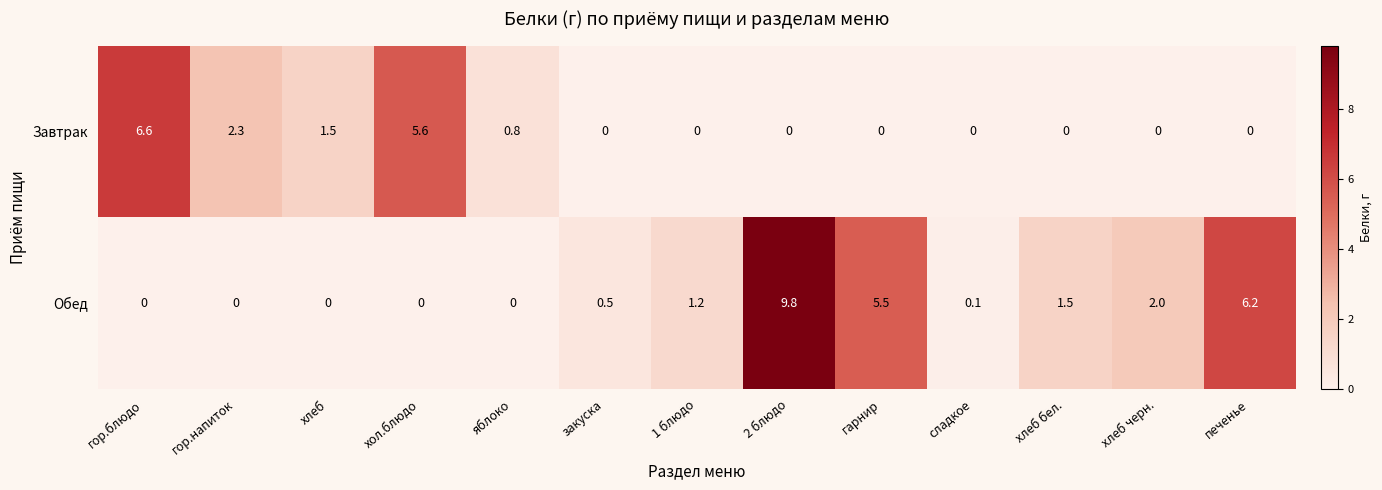

Reading left to right, extract all data points from this chart.

Завтрак: 6.6	2.3	1.5	5.6	0.8	0.0	0.0	0.0	0.0	0.0	0.0	0.0	0.0
Обед: 0.0	0.0	0.0	0.0	0.0	0.5	1.2	9.8	5.5	0.1	1.5	2.0	6.2